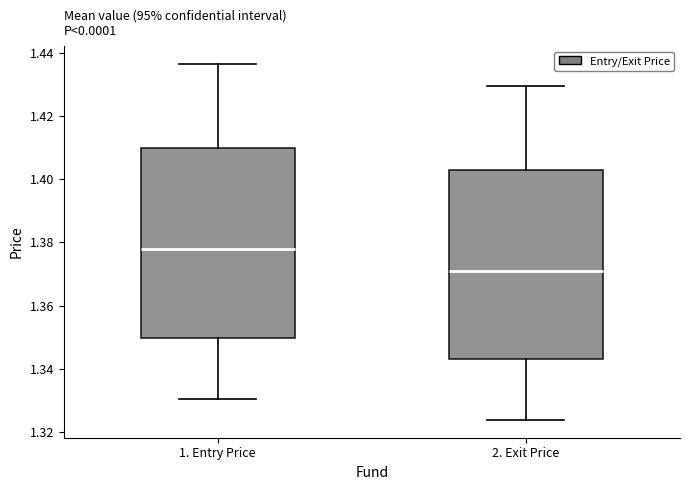

Reading left to right, read every box against the y-axis: the position of its median line, the range the box covers, and the ends of its whiskers. The values are not printed on the chart, so give them approximately, as read against the axis.

1. Entry Price: median 1.378, box 1.350 to 1.410, whiskers 1.330 to 1.436
2. Exit Price: median 1.372, box 1.342 to 1.402, whiskers 1.324 to 1.430